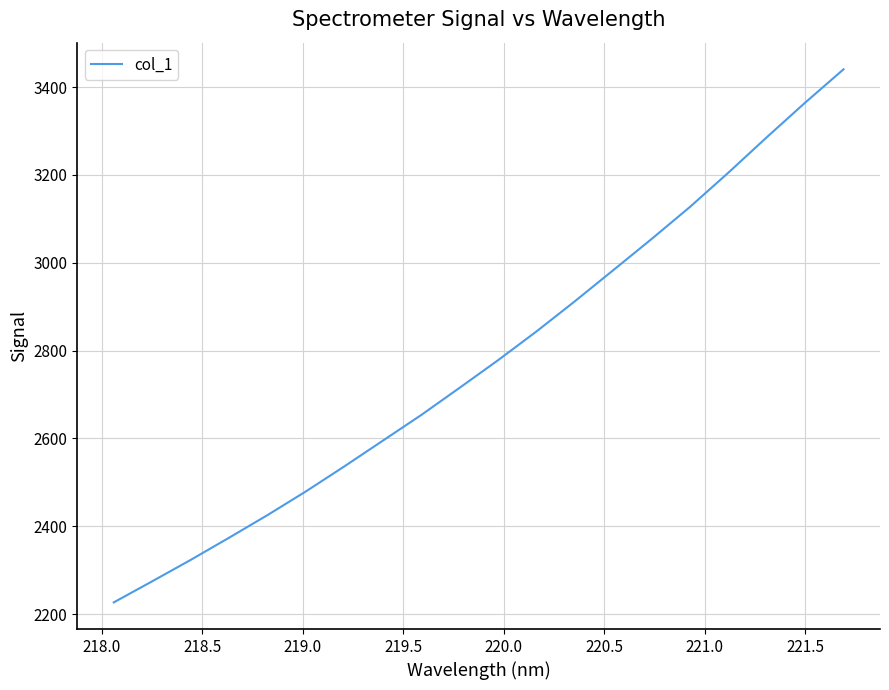

What is the maximum value shown in the chart?

3440.3